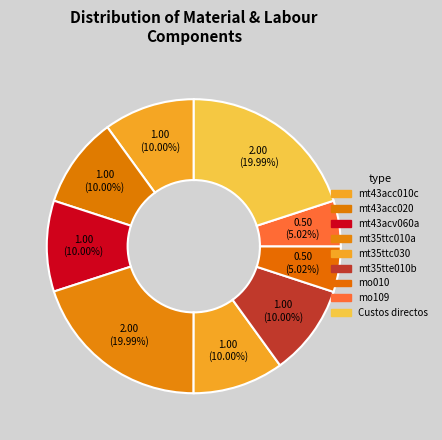

Is it true that mt43acc020 is 10% of the pie?

True